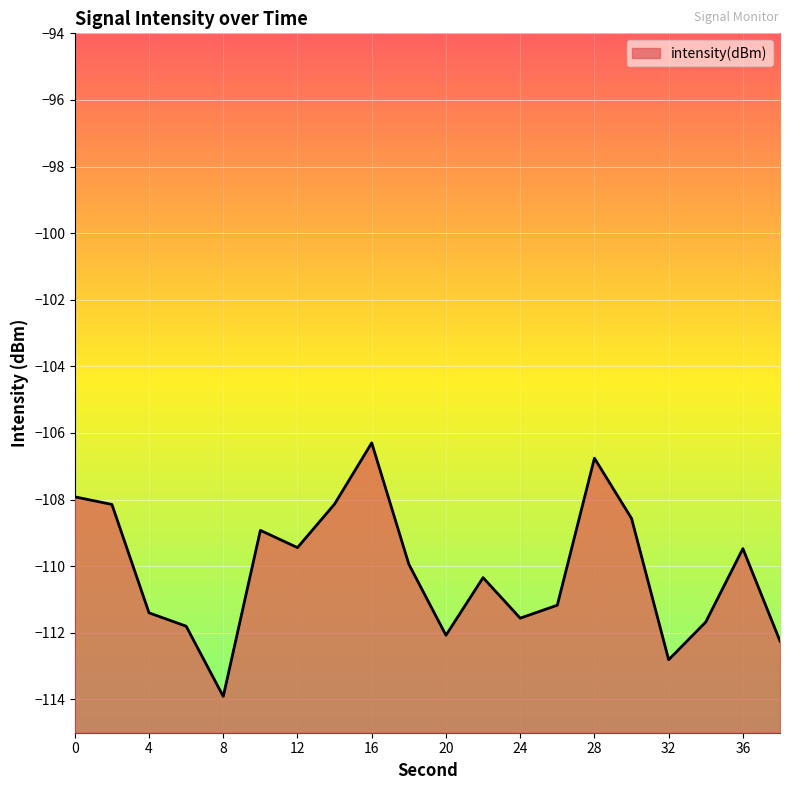

What is the greatest value displayed?

-106.3